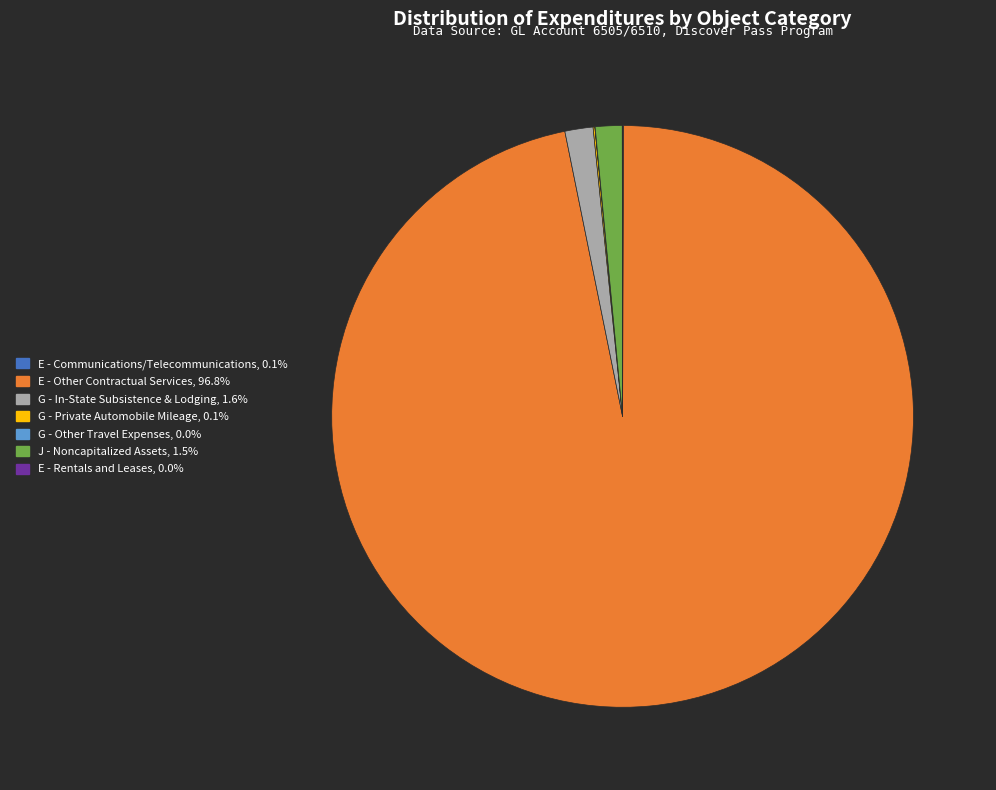

Does any single category account for the majority?

Yes